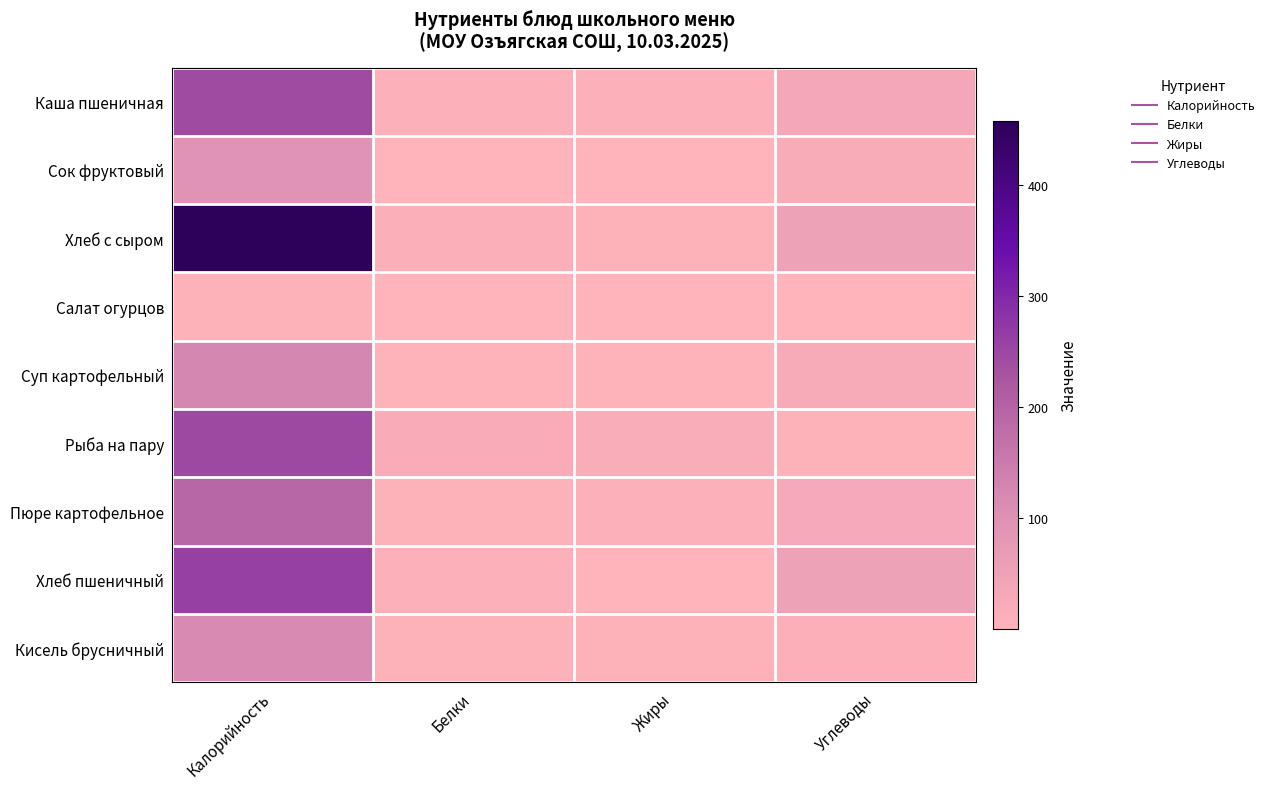

Reading right to left, what are all the values shown in this chart?

Каша пшеничная: Углеводы=35.3	Жиры=8.1	Белки=7.4	Калорийность=243.9
Сок фруктовый: Углеводы=20.2	Жиры=0.2	Белки=0.1	Калорийность=92.0
Хлеб с сыром: Углеводы=49.7	Жиры=4.7	Белки=11.5	Калорийность=457.3
Салат огурцов: Углеводы=0.6	Жиры=0.0	Белки=0.2	Калорийность=4.0
Суп картофельный: Углеводы=21.8	Жиры=2.9	Белки=2.8	Калорийность=124.1
Рыба на пару: Углеводы=5.0	Жиры=16.6	Белки=19.3	Калорийность=246.7
Пюре картофельное: Углеводы=27.9	Жиры=7.3	Белки=3.8	Калорийность=192.6
Хлеб пшеничный: Углеводы=49.7	Жиры=0.9	Белки=7.6	Калорийность=262.0
Кисель брусничный: Углеводы=9.4	Жиры=6.4	Белки=5.6	Калорийность=117.3